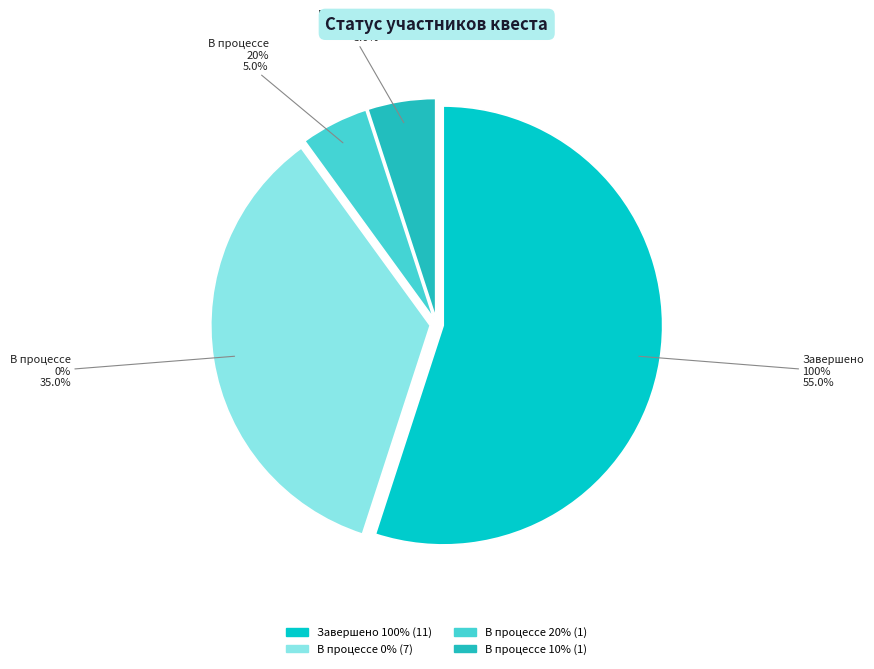

True or false: В процессе (20%) accounts for 5% of the total.

True